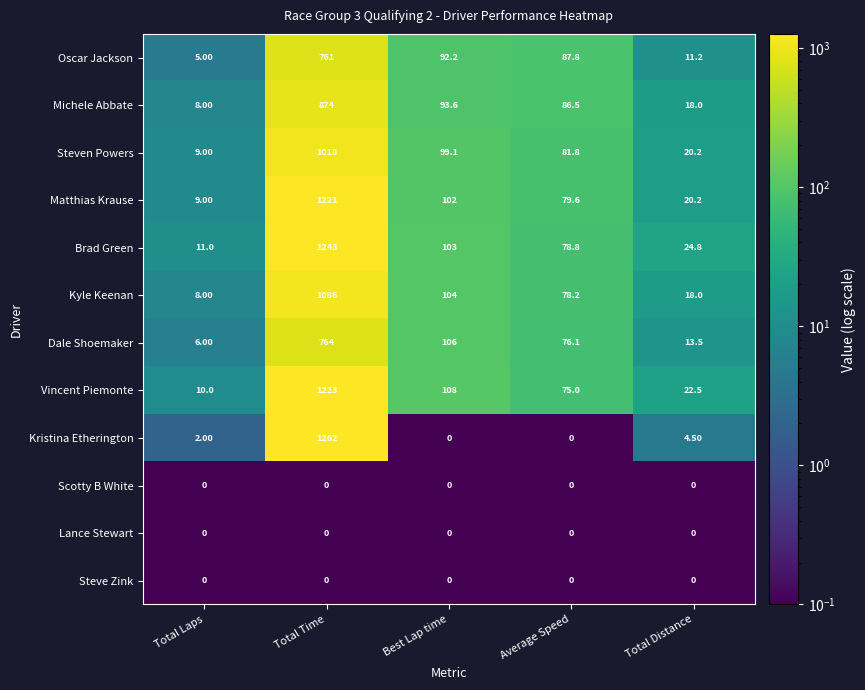

At which category is the sum across all series the highest?

Total Time